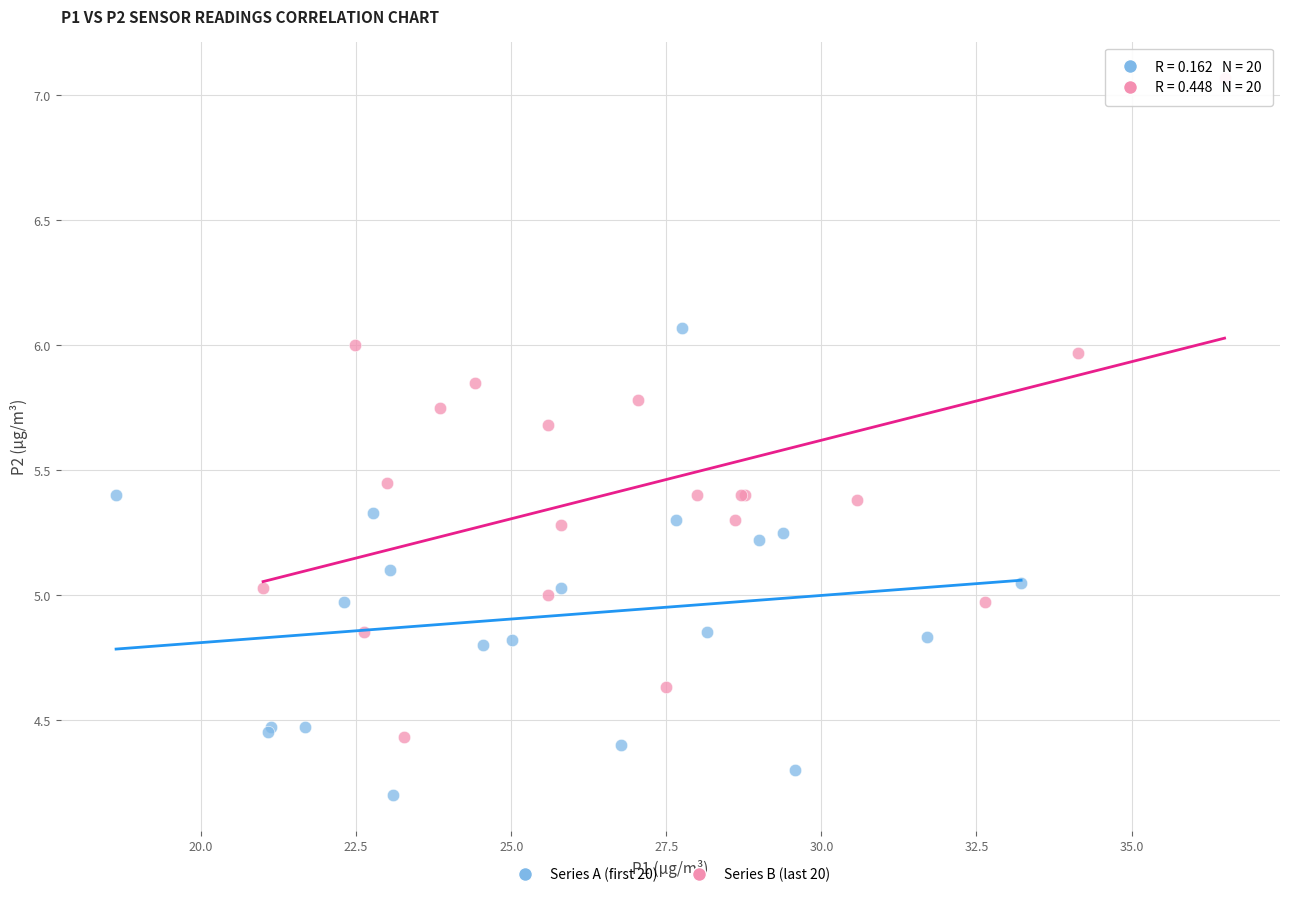

Which series has the largest Y range (max minus min)?

Series B (last 20)